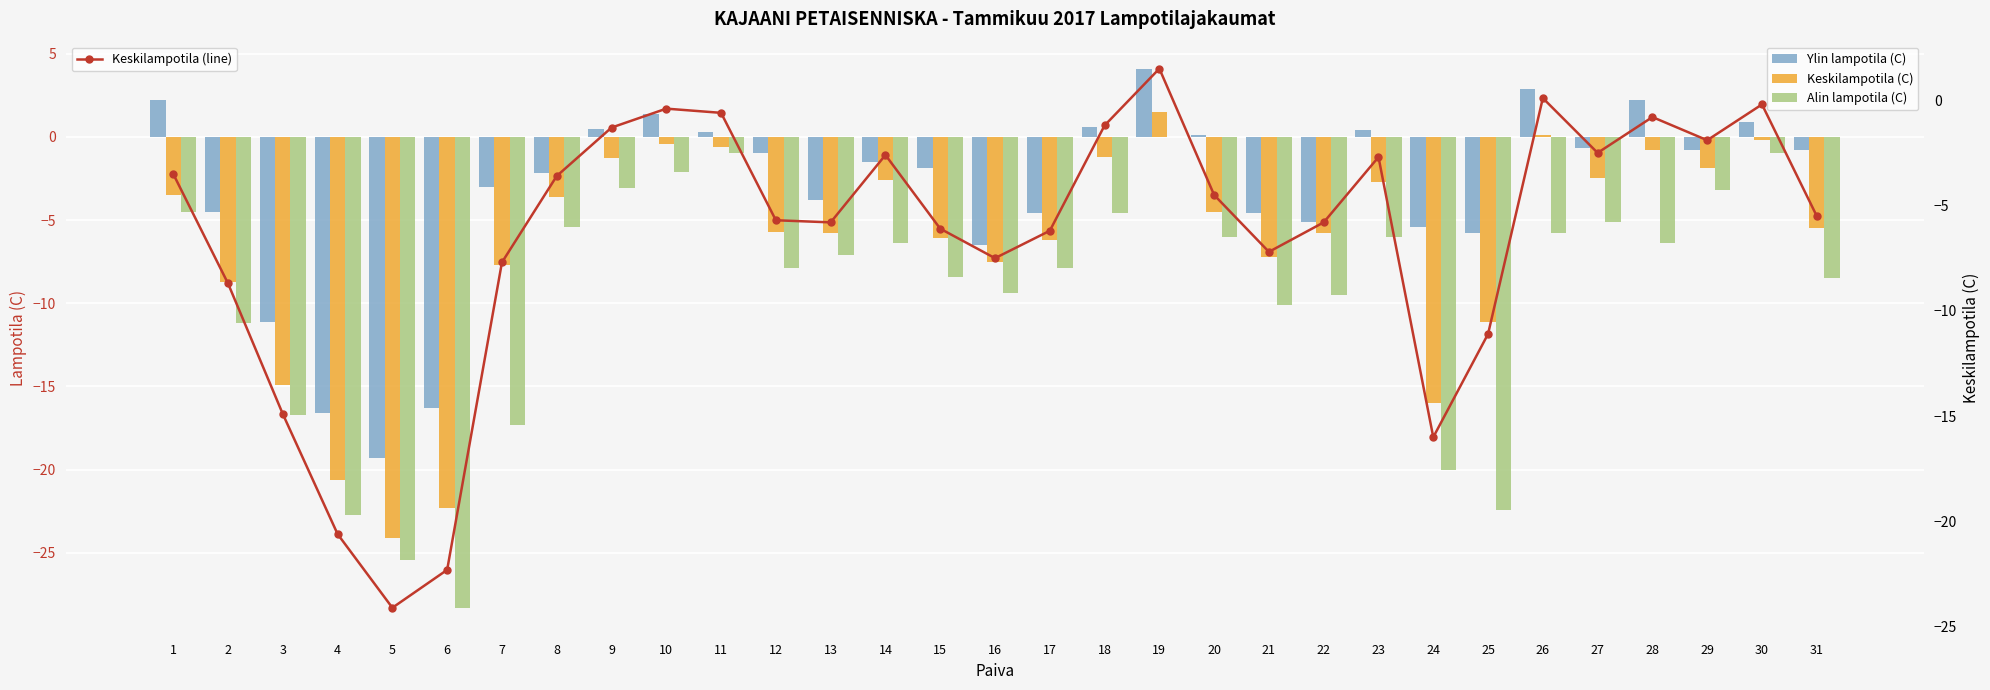

Reading left to right, what are all the values shown in this chart?

Ylin lampotila (C): 1=2.2	2=-4.5	3=-11.1	4=-16.6	5=-19.3	6=-16.3	7=-3.0	8=-2.2	9=0.5	10=1.4	11=0.3	12=-1.0	13=-3.8	14=-1.5	15=-1.9	16=-6.5	17=-4.6	18=0.6	19=4.1	20=0.1	21=-4.6	22=-5.1	23=0.4	24=-5.4	25=-5.8	26=2.9	27=-0.7	28=2.2	29=-0.8	30=0.9	31=-0.8
Keskilampotila (C): 1=-3.5	2=-8.7	3=-14.9	4=-20.6	5=-24.1	6=-22.3	7=-7.7	8=-3.6	9=-1.3	10=-0.4	11=-0.6	12=-5.7	13=-5.8	14=-2.6	15=-6.1	16=-7.5	17=-6.2	18=-1.2	19=1.5	20=-4.5	21=-7.2	22=-5.8	23=-2.7	24=-16.0	25=-11.1	26=0.1	27=-2.5	28=-0.8	29=-1.9	30=-0.2	31=-5.5
Alin lampotila (C): 1=-4.5	2=-11.2	3=-16.7	4=-22.7	5=-25.4	6=-28.3	7=-17.3	8=-5.4	9=-3.1	10=-2.1	11=-1.0	12=-7.9	13=-7.1	14=-6.4	15=-8.4	16=-9.4	17=-7.9	18=-4.6	19=0.0	20=-6.0	21=-10.1	22=-9.5	23=-6.0	24=-20.0	25=-22.4	26=-5.8	27=-5.1	28=-6.4	29=-3.2	30=-1.0	31=-8.5
Keskilampotila (line): 1=-3.5	2=-8.7	3=-14.9	4=-20.6	5=-24.1	6=-22.3	7=-7.7	8=-3.6	9=-1.3	10=-0.4	11=-0.6	12=-5.7	13=-5.8	14=-2.6	15=-6.1	16=-7.5	17=-6.2	18=-1.2	19=1.5	20=-4.5	21=-7.2	22=-5.8	23=-2.7	24=-16.0	25=-11.1	26=0.1	27=-2.5	28=-0.8	29=-1.9	30=-0.2	31=-5.5